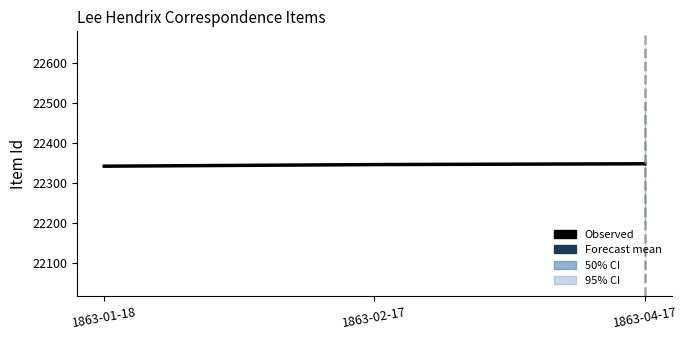

What is the label of the 2nd point from the left?

1863-02-17